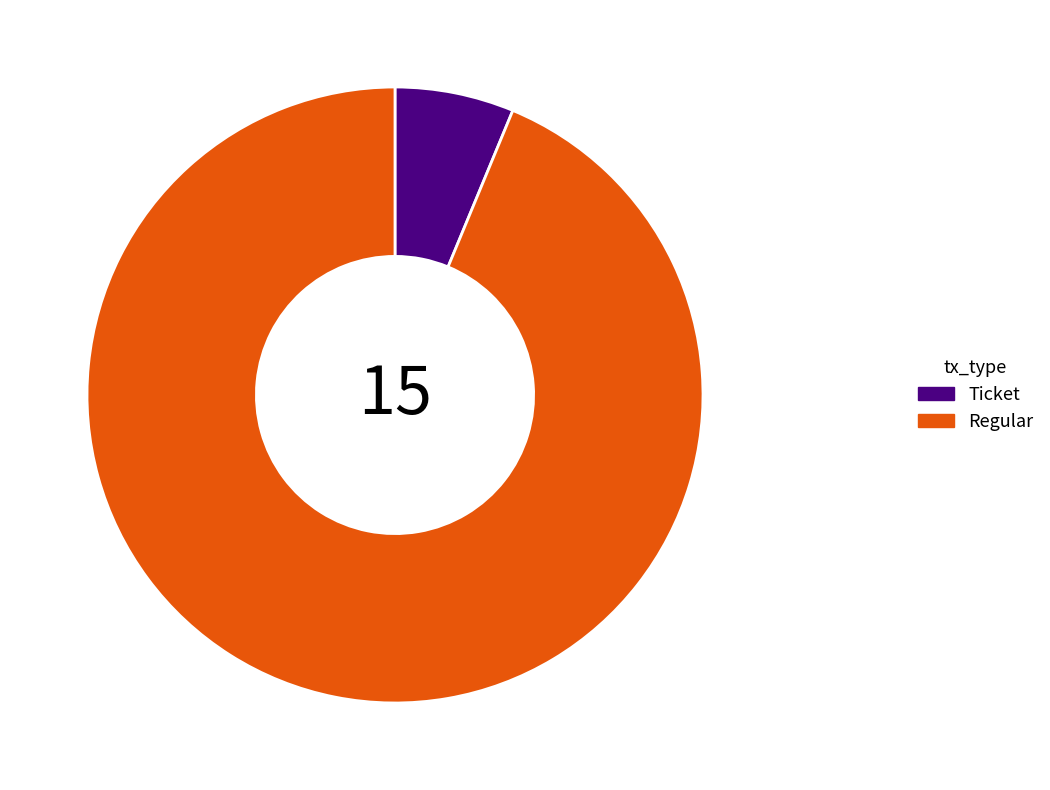

Which category has the biggest portion of the pie?

Regular